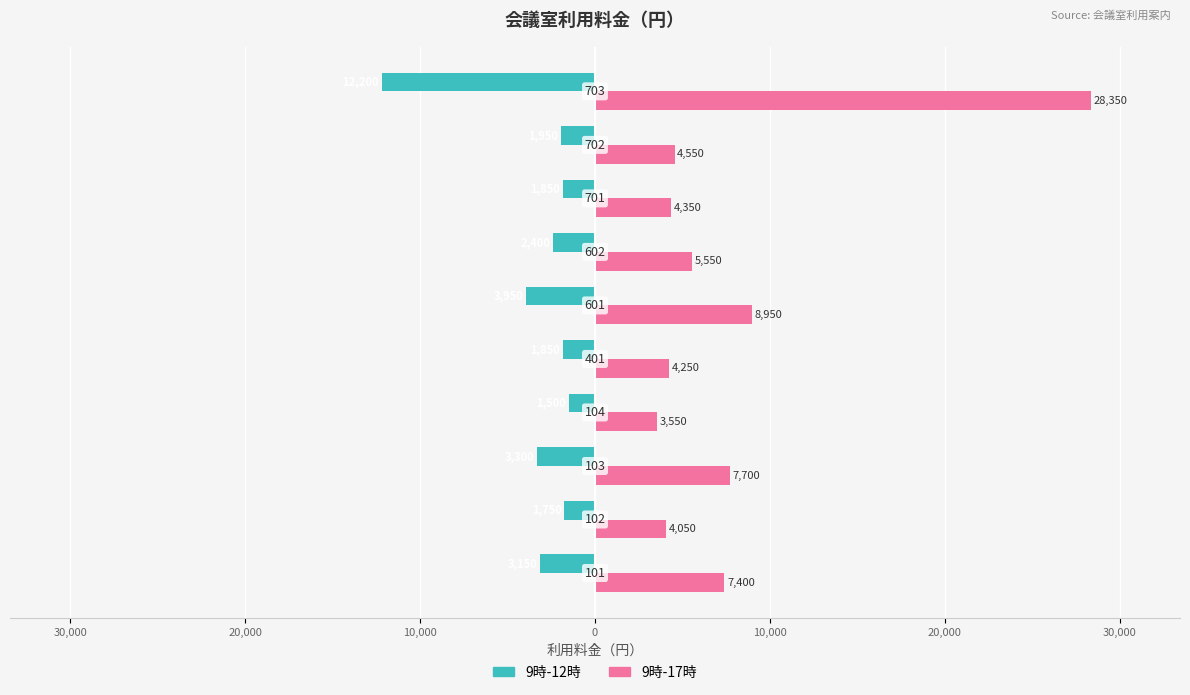

Which series has the largest range (max minus min)?

9時-17時